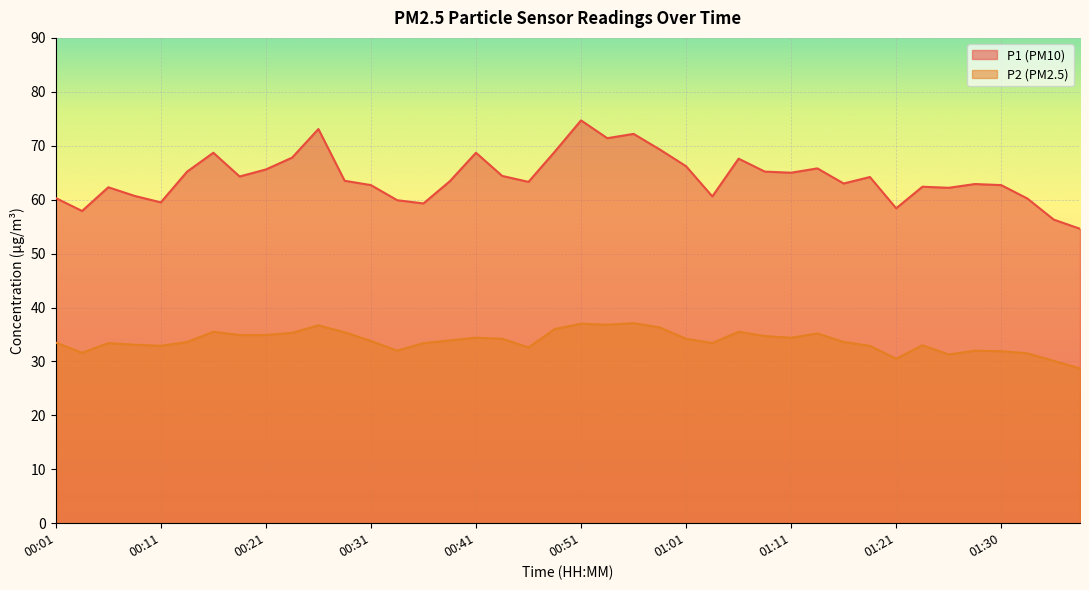

Reading right to left, transcribe all the data shown in this chart.

P1: 01:38=54.6	01:35=56.3	01:33=60.2	01:30=62.7	01:28=62.9	01:25=62.2	01:23=62.4	01:21=58.4	01:18=64.2	01:16=63.0	01:13=65.8	01:11=65.0	01:08=65.2	01:06=67.6	01:03=60.6	01:01=66.2	00:58=69.3	00:56=72.2	00:53=71.4	00:51=74.7	00:48=68.9	00:46=63.3	00:43=64.4	00:41=68.7	00:38=63.4	00:36=59.3	00:33=59.9	00:31=62.7	00:28=63.5	00:26=73.1	00:23=67.8	00:21=65.6	00:18=64.3	00:16=68.7	00:13=65.2	00:11=59.5	00:08=60.7	00:06=62.3	00:03=57.9	00:01=60.3
P2: 01:38=28.7	01:35=30.1	01:33=31.5	01:30=31.9	01:28=32.0	01:25=31.3	01:23=33.0	01:21=30.5	01:18=32.9	01:16=33.6	01:13=35.2	01:11=34.4	01:08=34.7	01:06=35.5	01:03=33.4	01:01=34.2	00:58=36.3	00:56=37.1	00:53=36.8	00:51=37.0	00:48=36.0	00:46=32.6	00:43=34.2	00:41=34.4	00:38=33.9	00:36=33.4	00:33=32.0	00:31=33.8	00:28=35.4	00:26=36.7	00:23=35.3	00:21=34.9	00:18=34.9	00:16=35.5	00:13=33.6	00:11=32.9	00:08=33.1	00:06=33.4	00:03=31.6	00:01=33.5